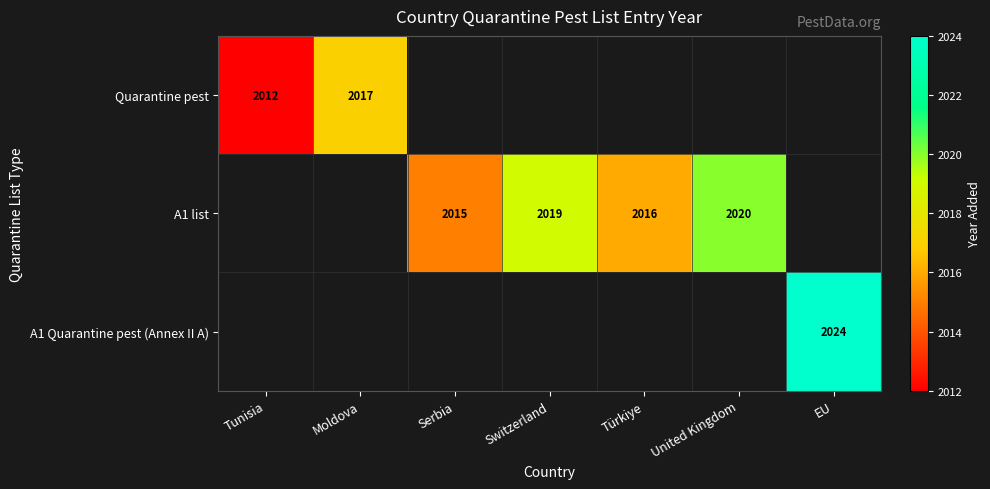

The A1 list series shows 2019 at Switzerland. True or false?

True